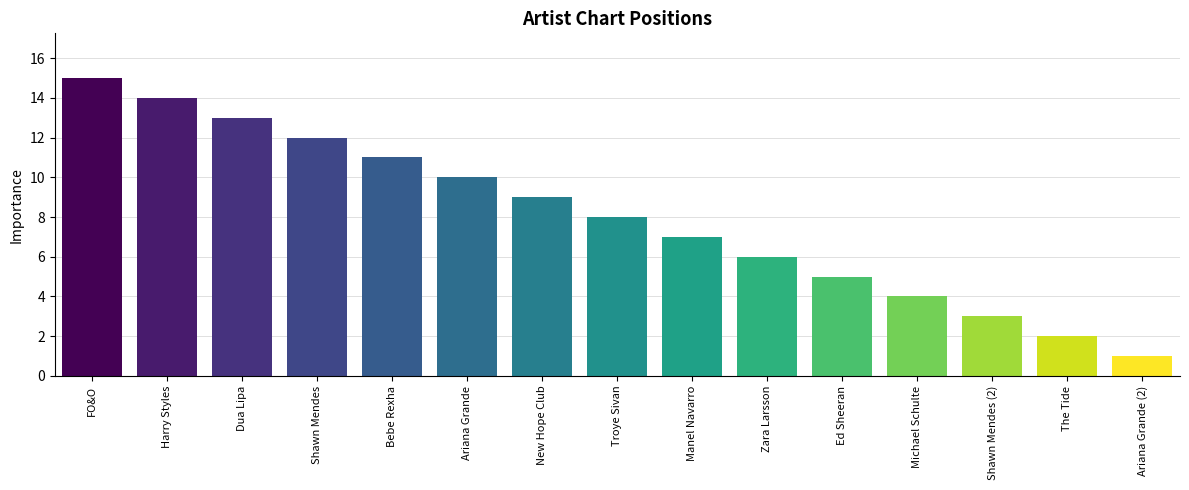

Where is the data nearest to the value 8?

Troye Sivan